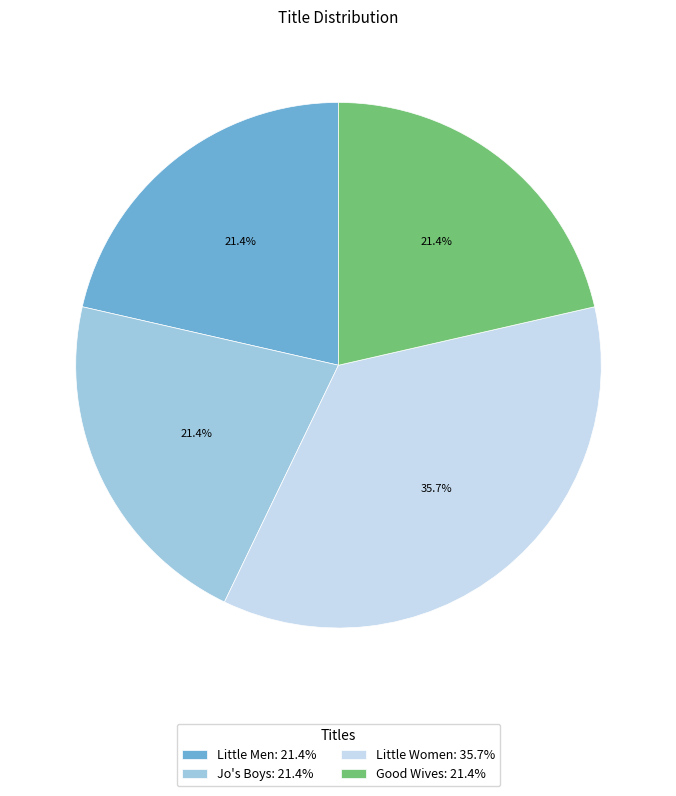

Does Little Men represent more than half of the total?

No